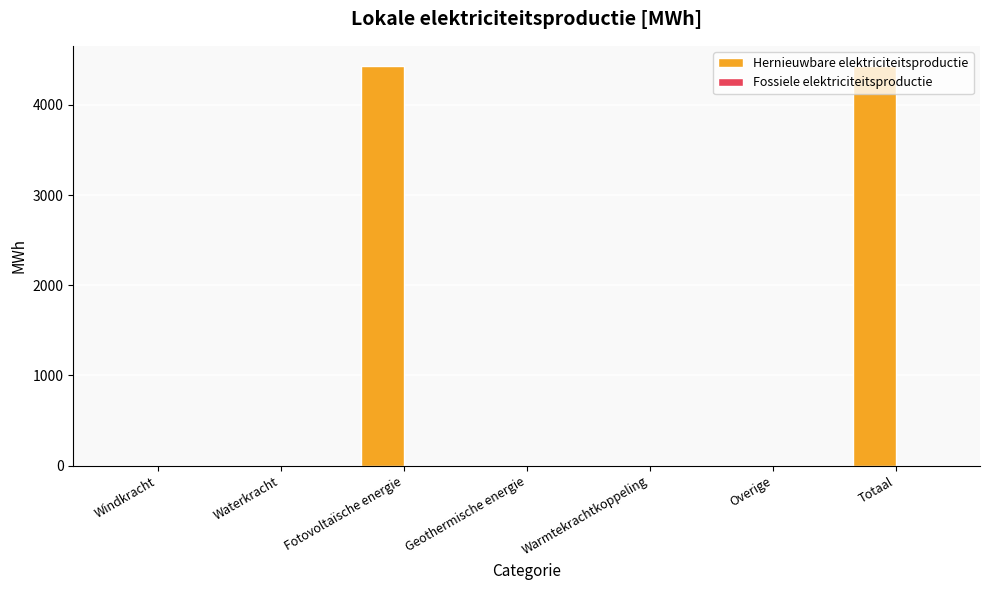

What is the sum of all values?

8869.2